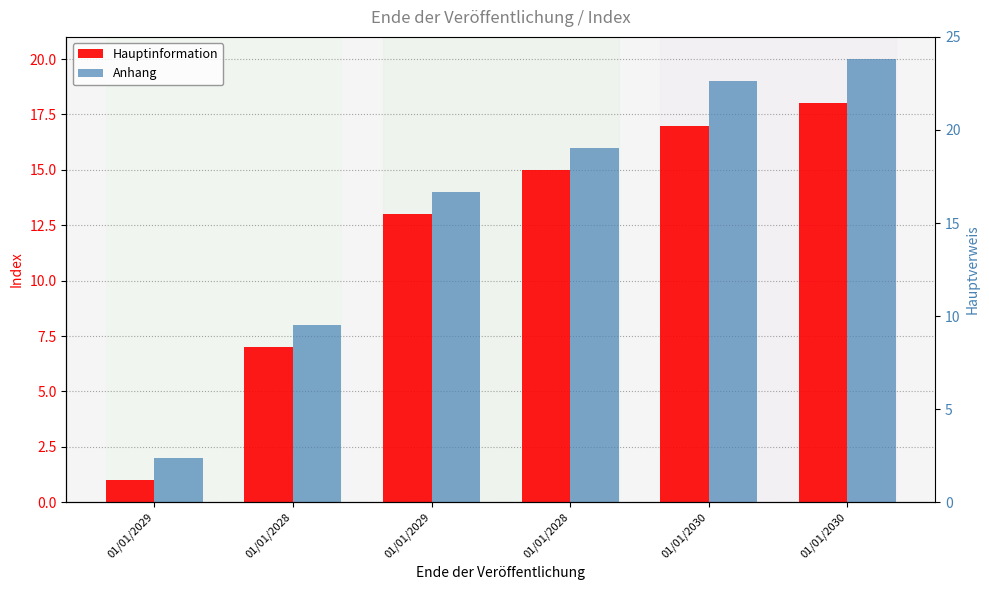

Where does the Hauptinformation series first go above 15?

01/01/2030